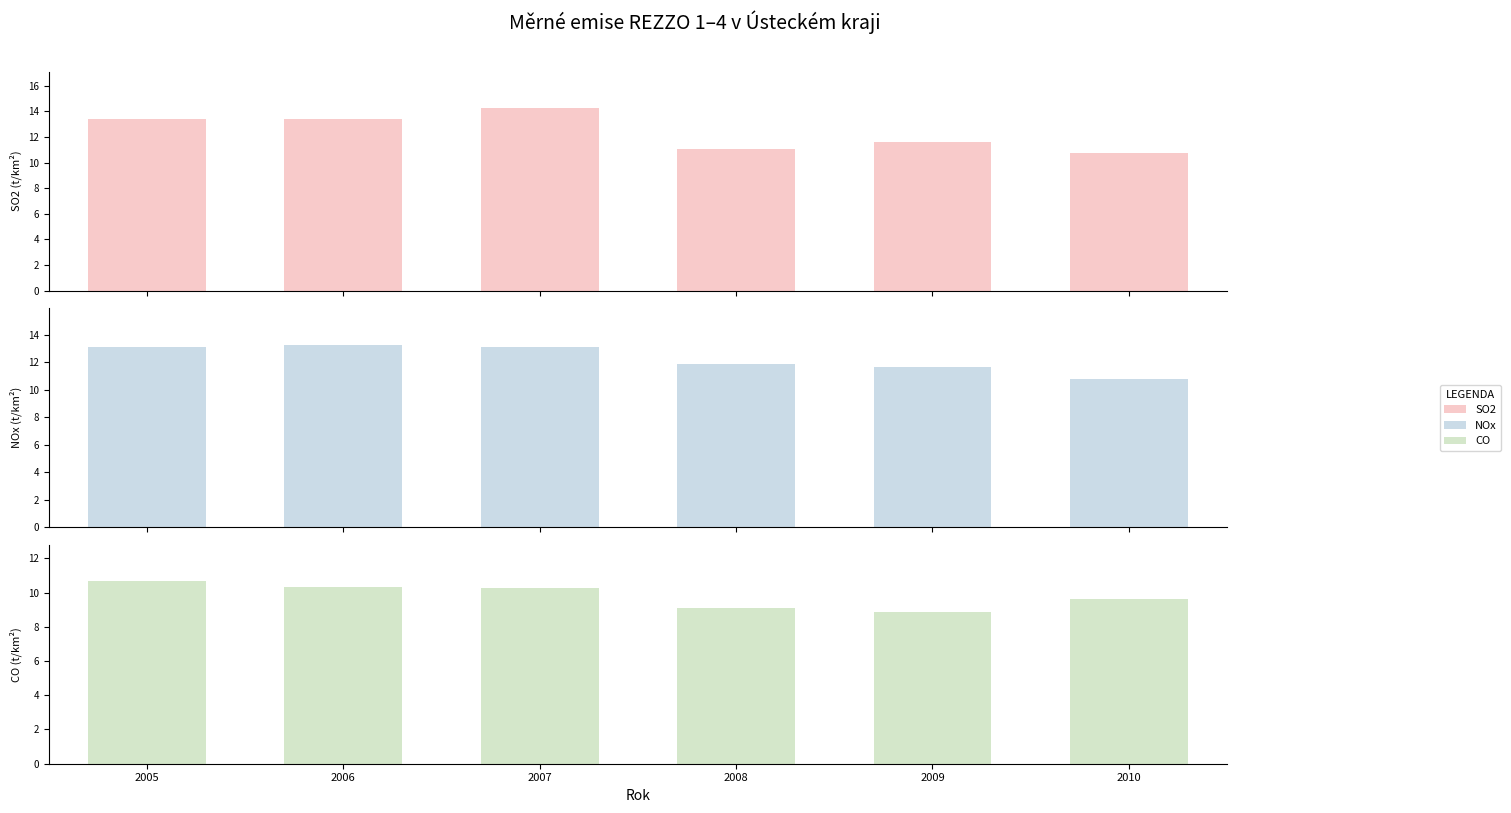

How many categories are shown in the chart?

6